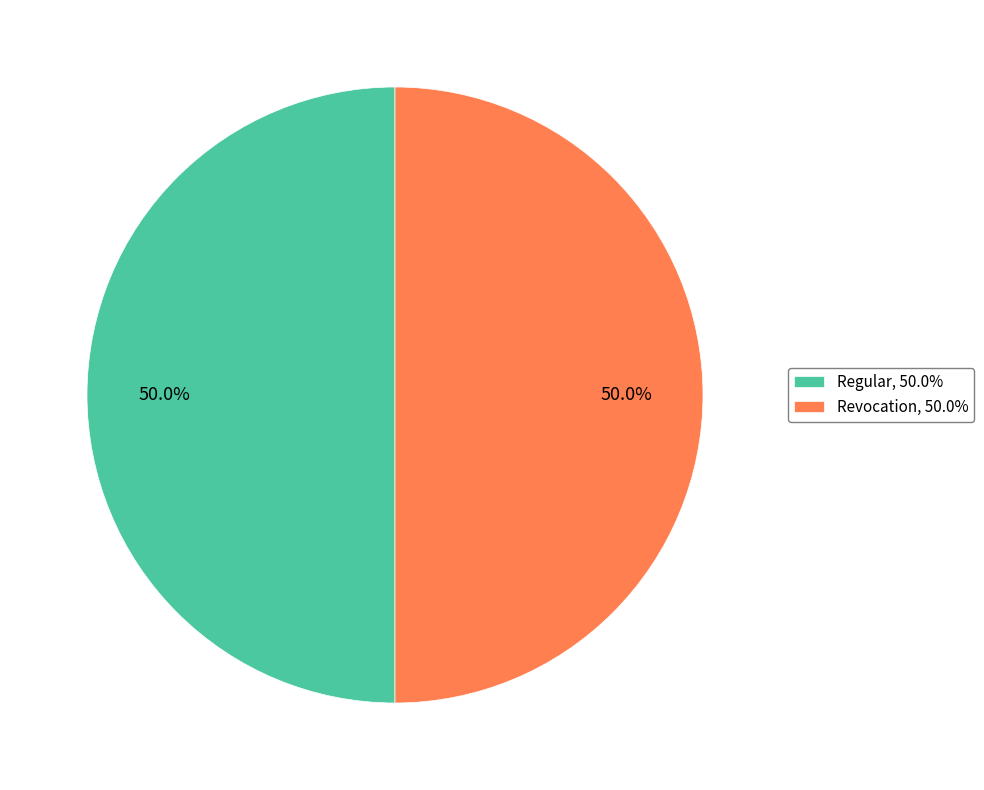

Do Regular, 50.0% and Revocation, 50.0% together represent more than half of the pie?

Yes